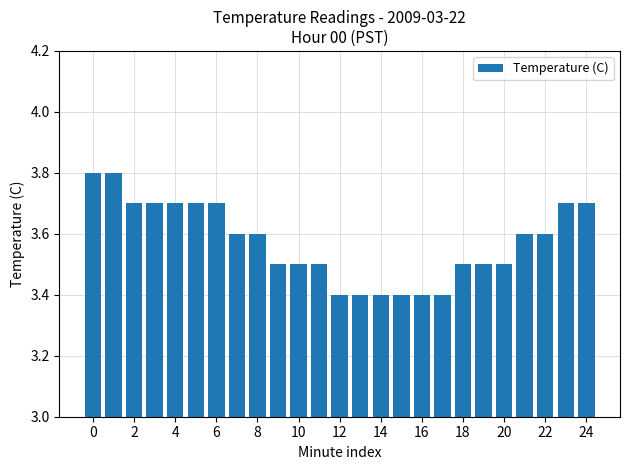

What is the sum of all values?

89.3